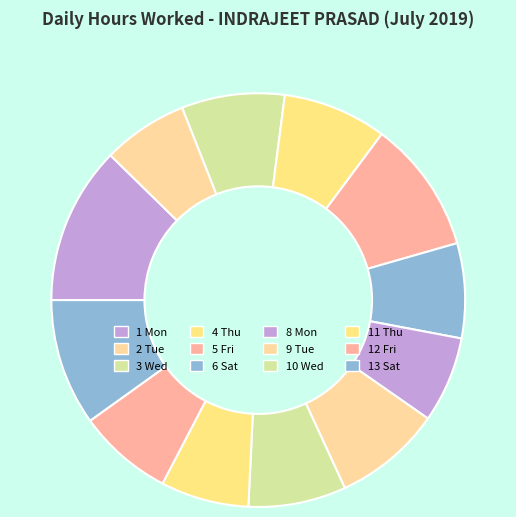

The 5 Fri slice represents 10% of the pie. True or false?

True